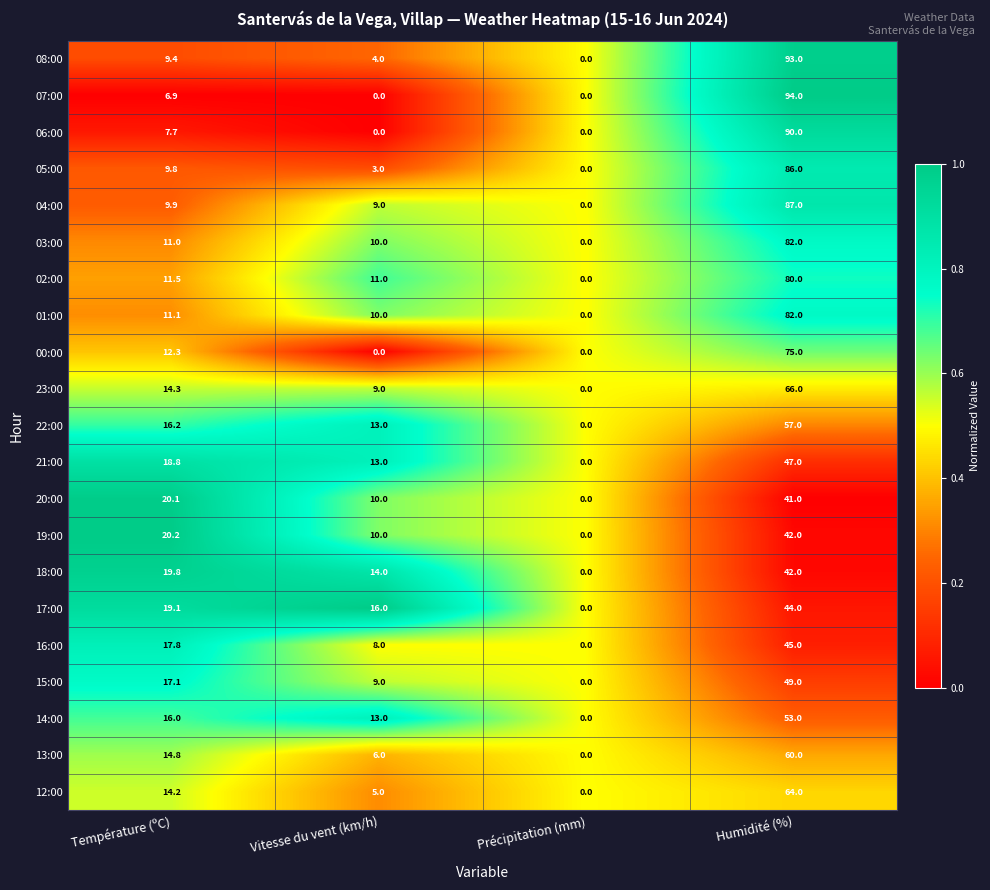

At which label does 03:00 reach its minimum?

Précipitation (mm)